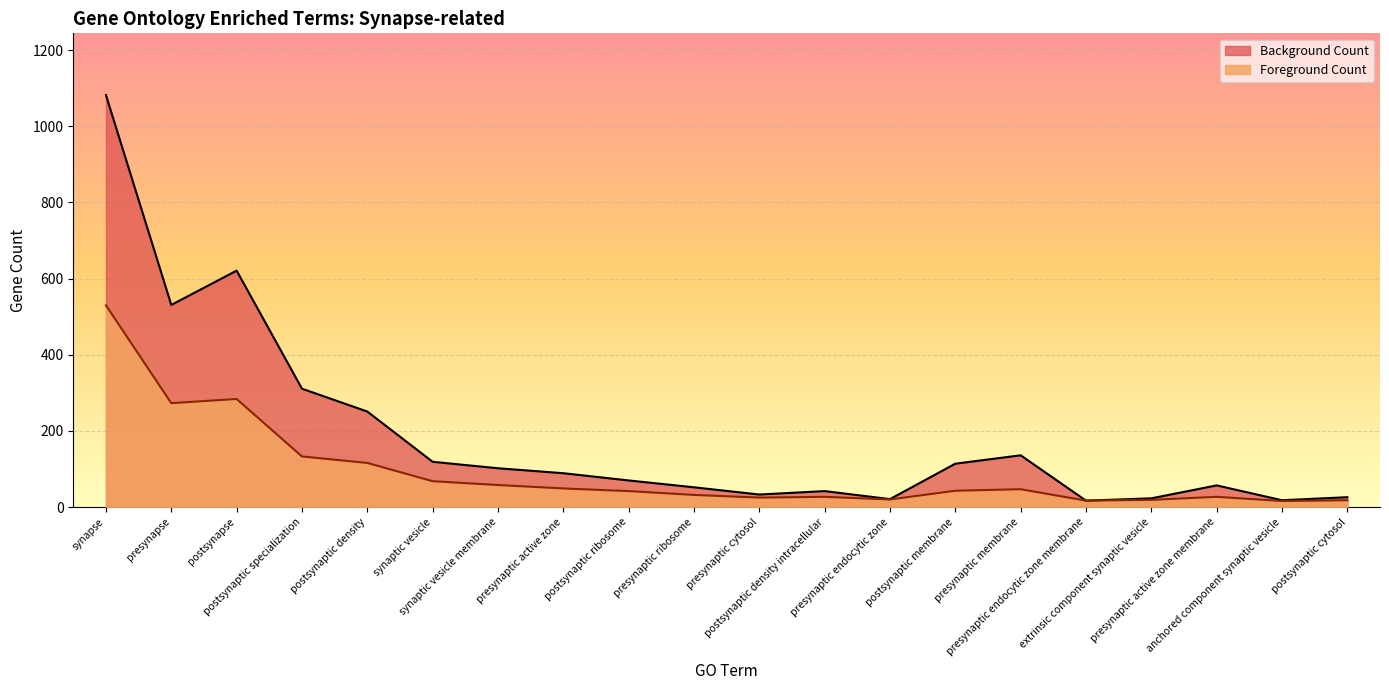

Which series has the largest range (max minus min)?

Background Count